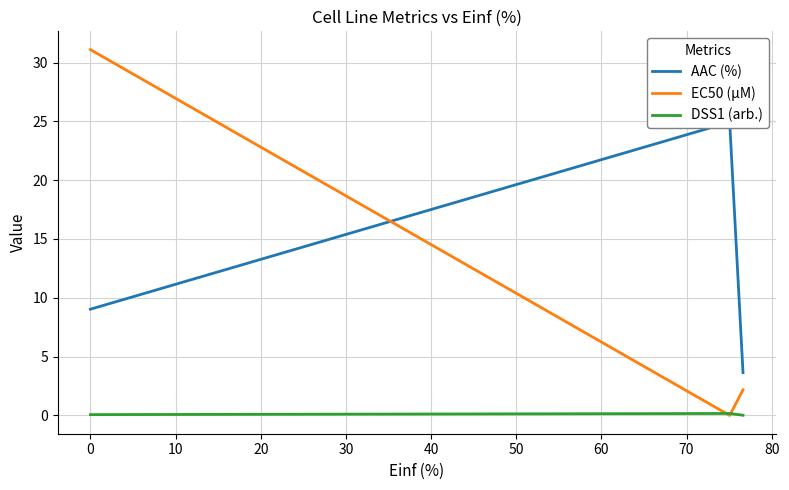

What is the difference between the maximum and second lowest values in the AAC (%) series?

15.9